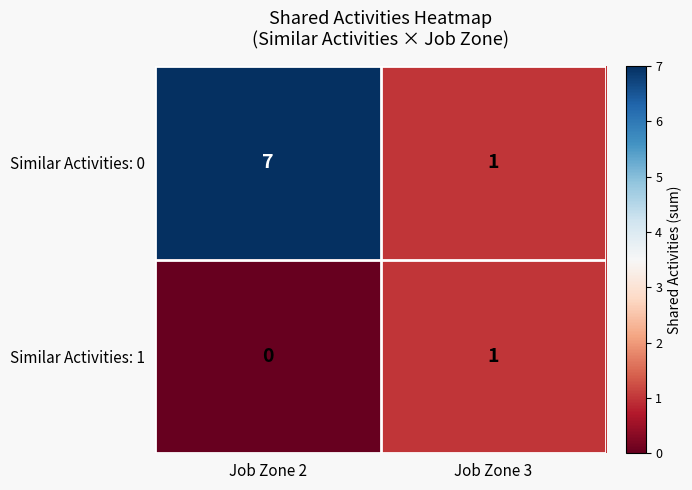

How many distinct data groups are displayed?

2